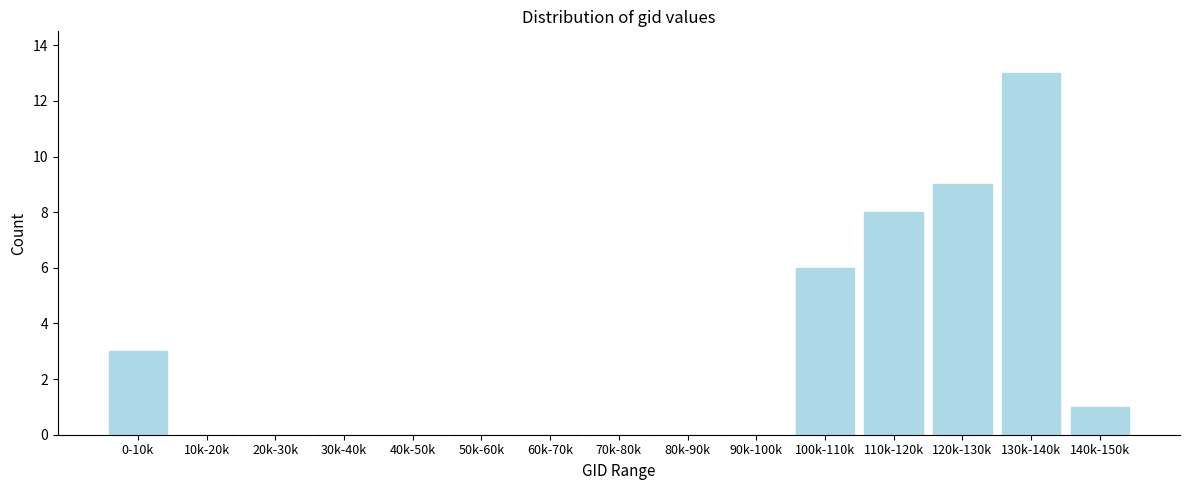

Reading right to left, list all the values displayed in this chart.

140k-150k=1	130k-140k=13	120k-130k=9	110k-120k=8	100k-110k=6	90k-100k=0	80k-90k=0	70k-80k=0	60k-70k=0	50k-60k=0	40k-50k=0	30k-40k=0	20k-30k=0	10k-20k=0	0-10k=3